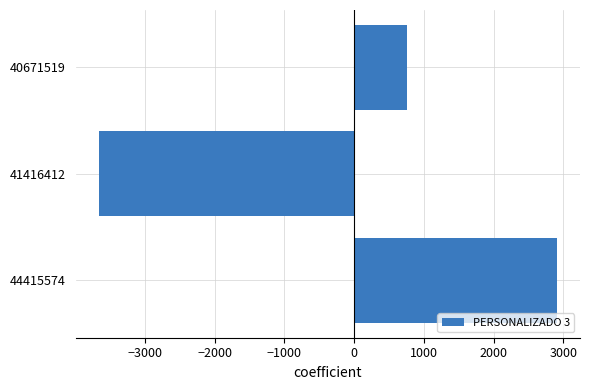

Is it true that the value at 40671519 is 753.7?

True